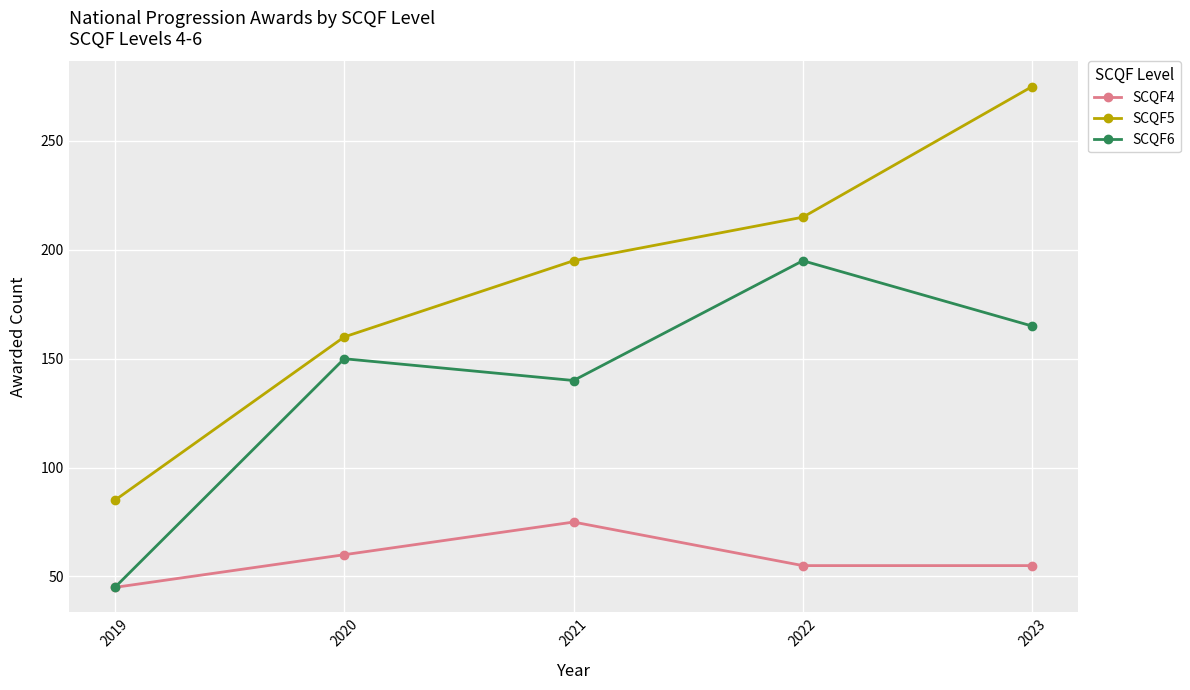

Does the chart have visible grid lines?

Yes